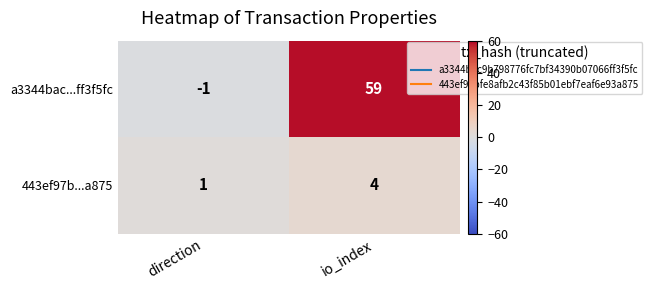

At direction, list the series in order from largest to smallest.

443ef97b...a875, a3344bac...ff3f5fc